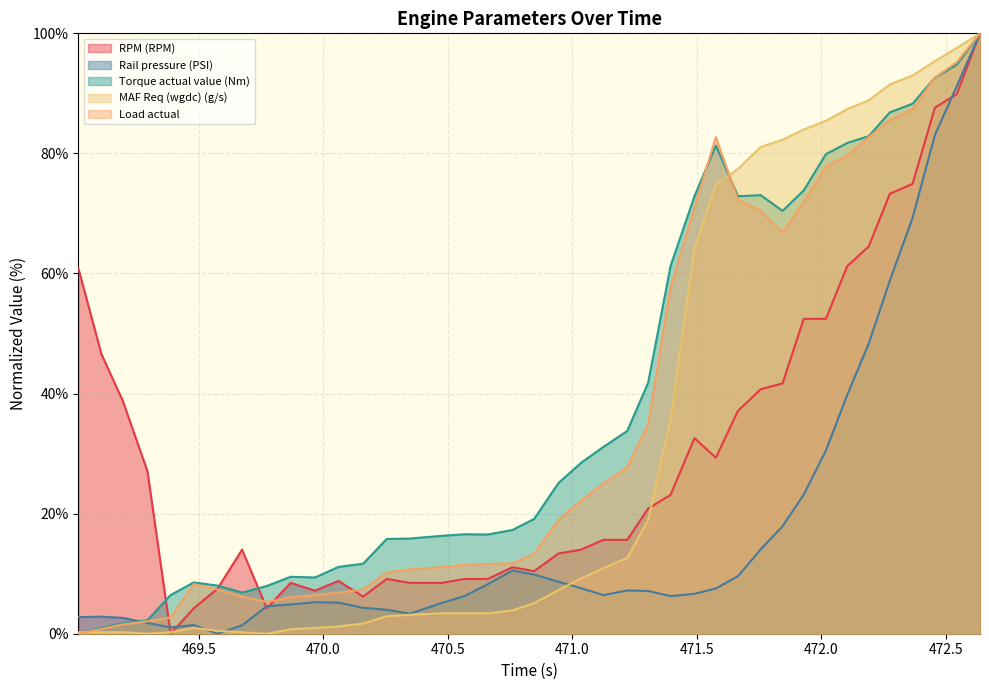

What is the greatest value displayed?

100.0